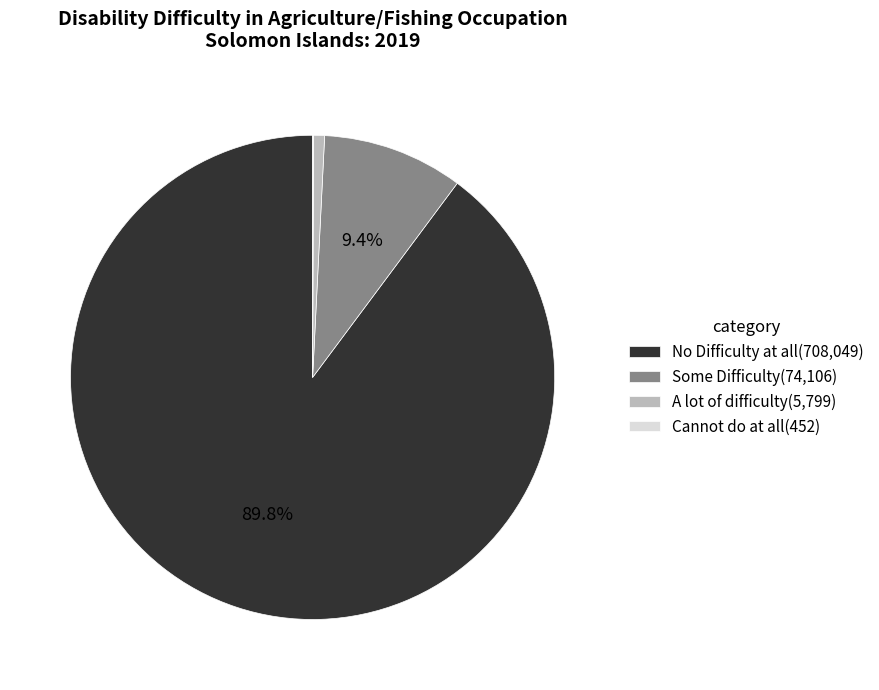

What percentage is NOT represented by No Difficulty at all(708,049)?

10.2%